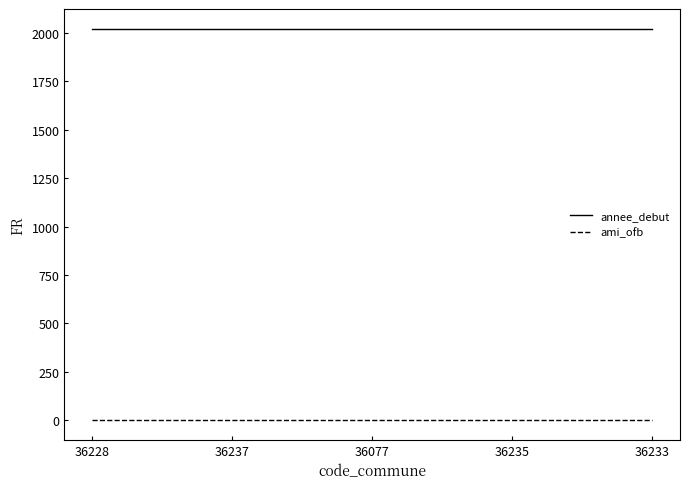

At how many categories does at least one series exceed 898?

5